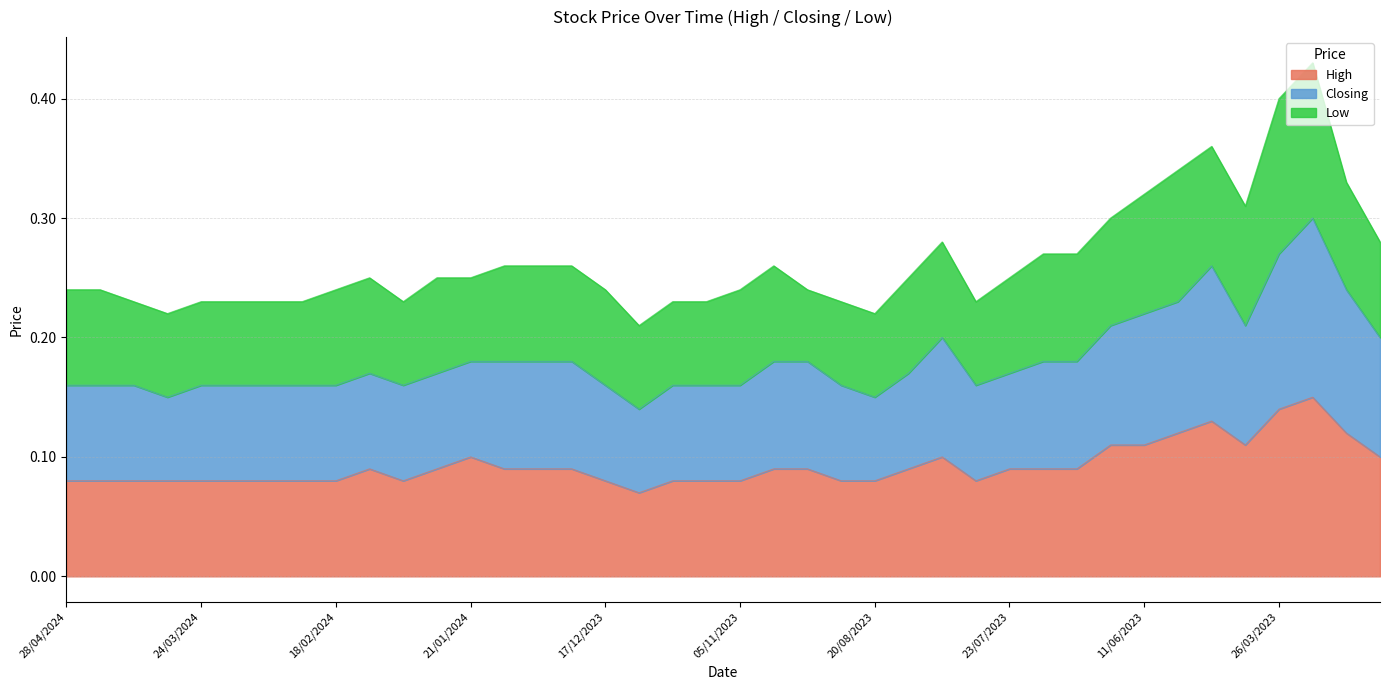

Where is the first local maximum for High?

11/02/2024